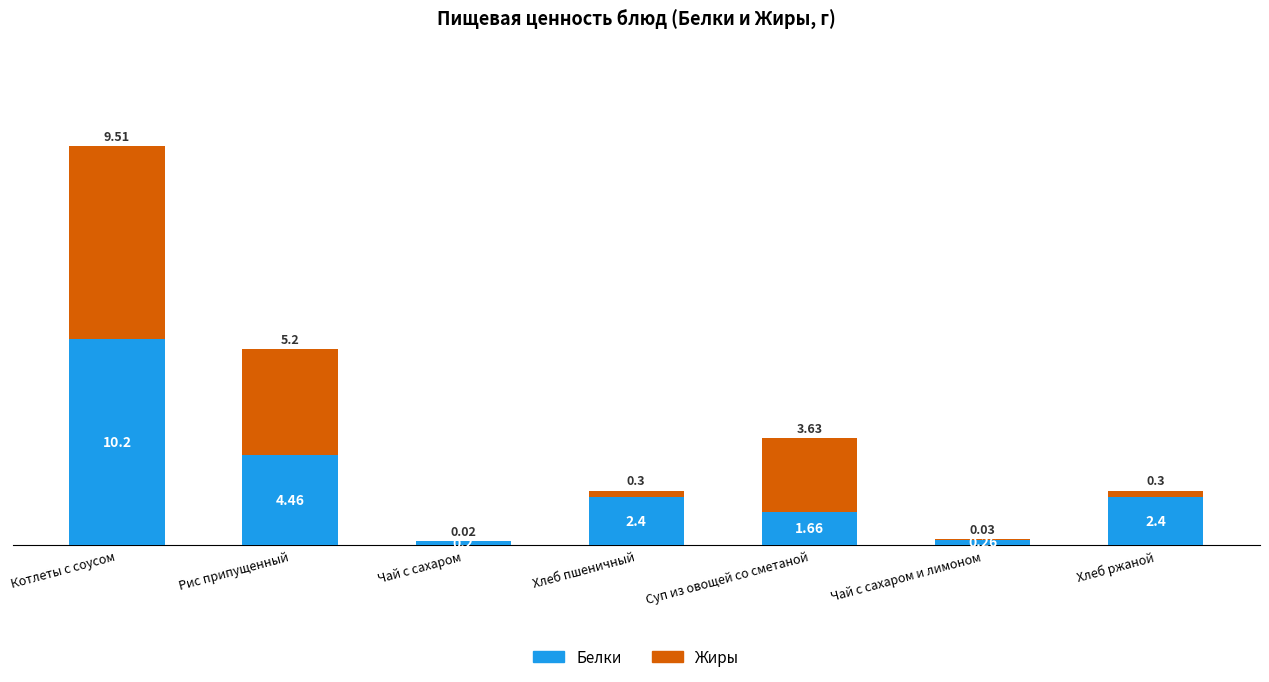

Where is Белки nearest to the value 5?

Рис припущенный